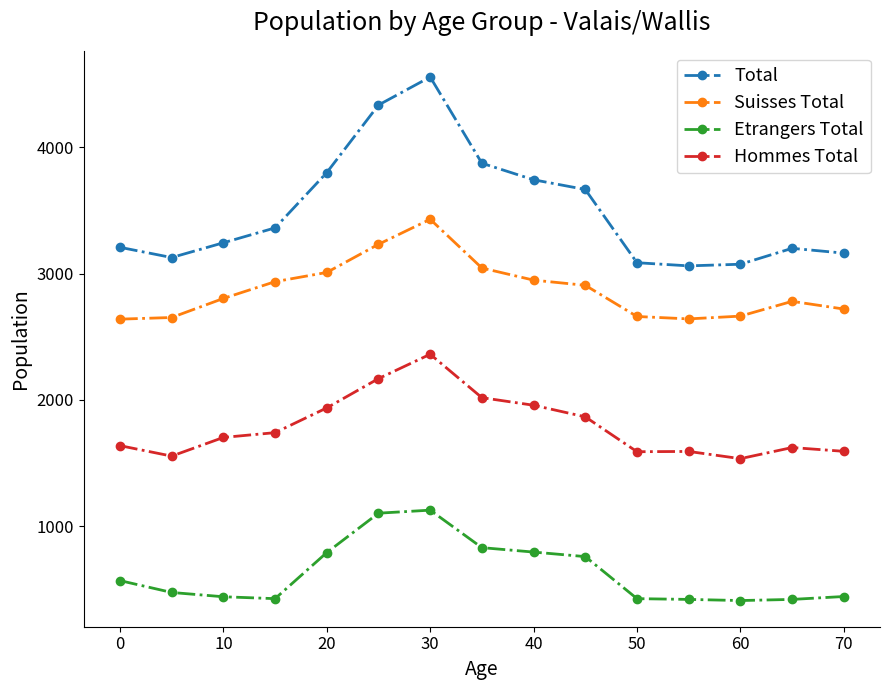

Which series has the widest spread of values?

Total